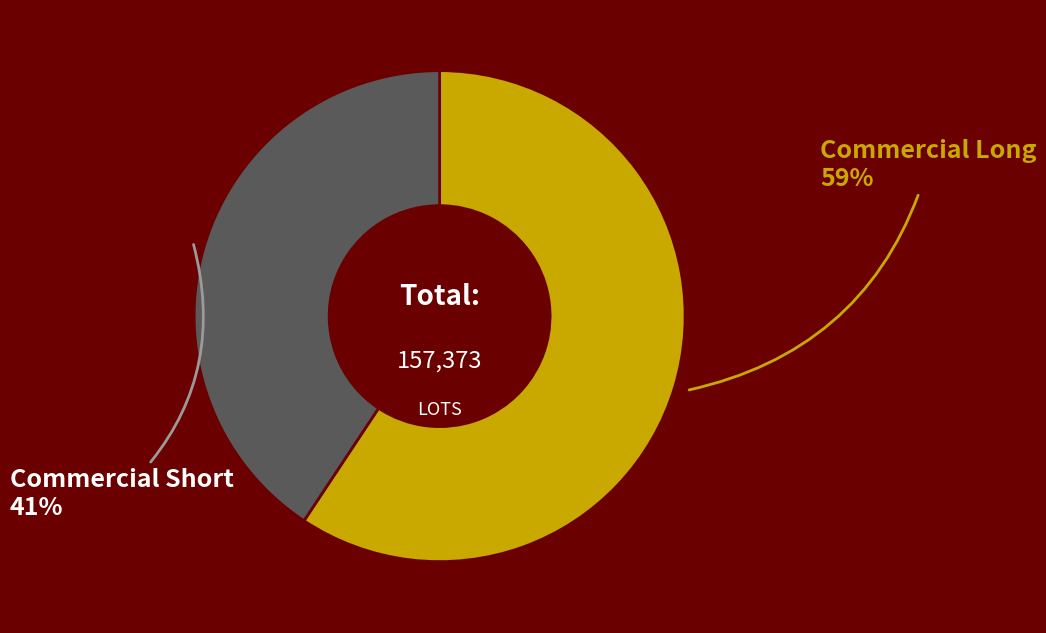

To the nearest percent, what is the average slice percentage?

50%